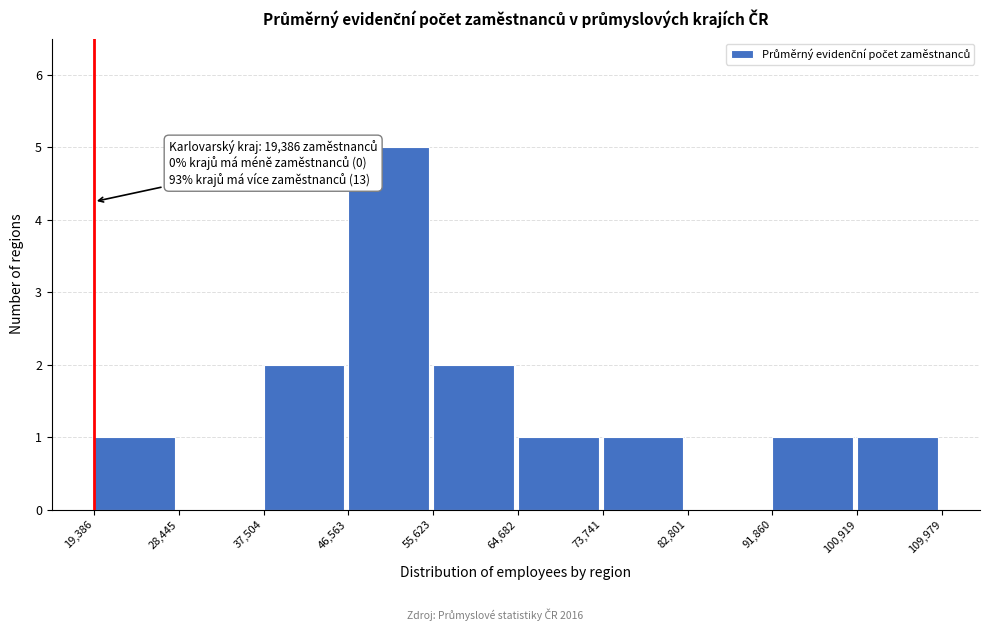

Over which range of the x-axis is the bar tallest?

46,563 to 55,623